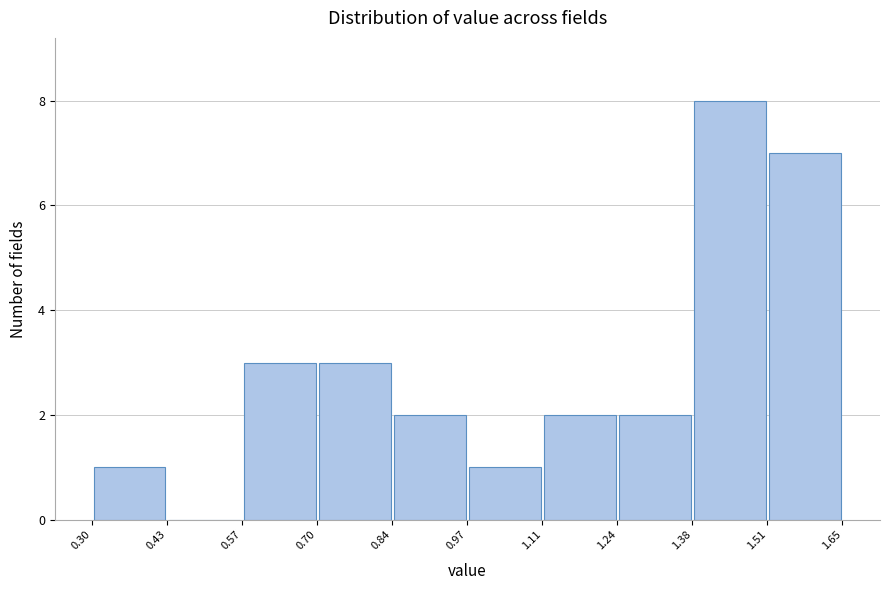

Over which range of the x-axis is the bar tallest?

1.38 to 1.51